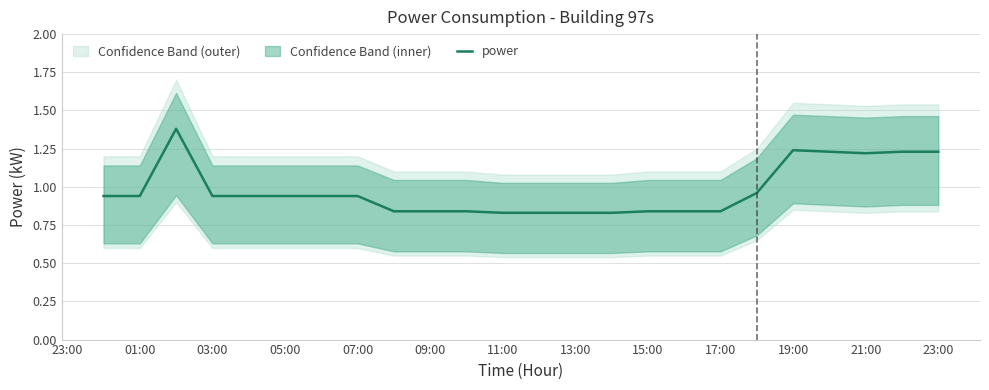

Reading left to right, transcribe all the data shown in this chart.

0.9	0.9	1.4	0.9	0.9	0.9	0.9	0.9	0.8	0.8	0.8	0.8	0.8	0.8	0.8	0.8	0.8	0.8	1.0	1.2	1.2	1.2	1.2	1.2